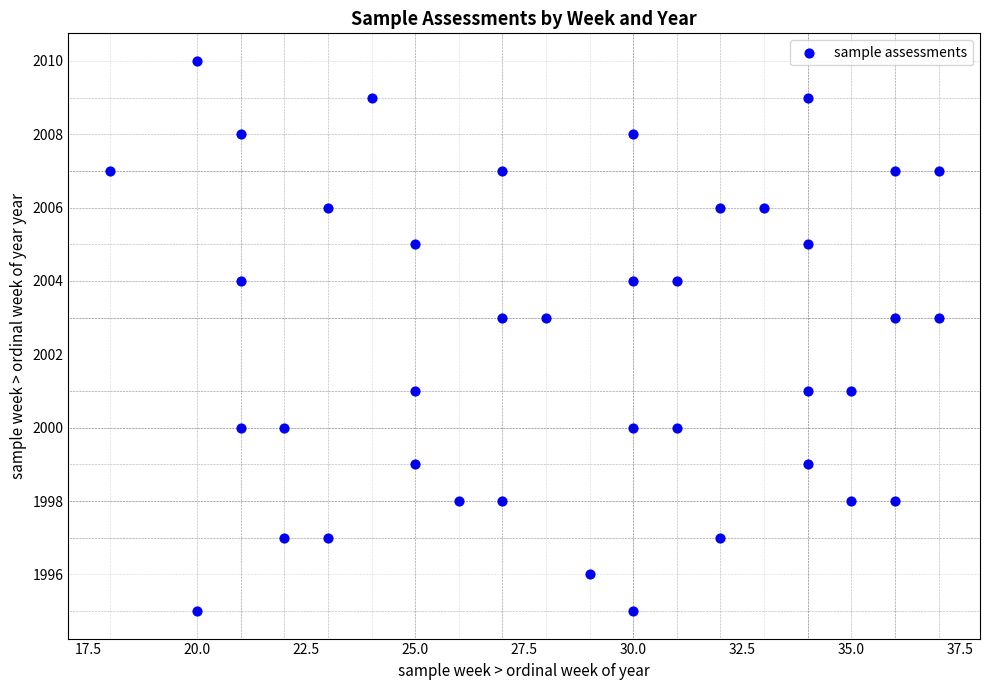

What is the range of Y values (max minus min)?

15